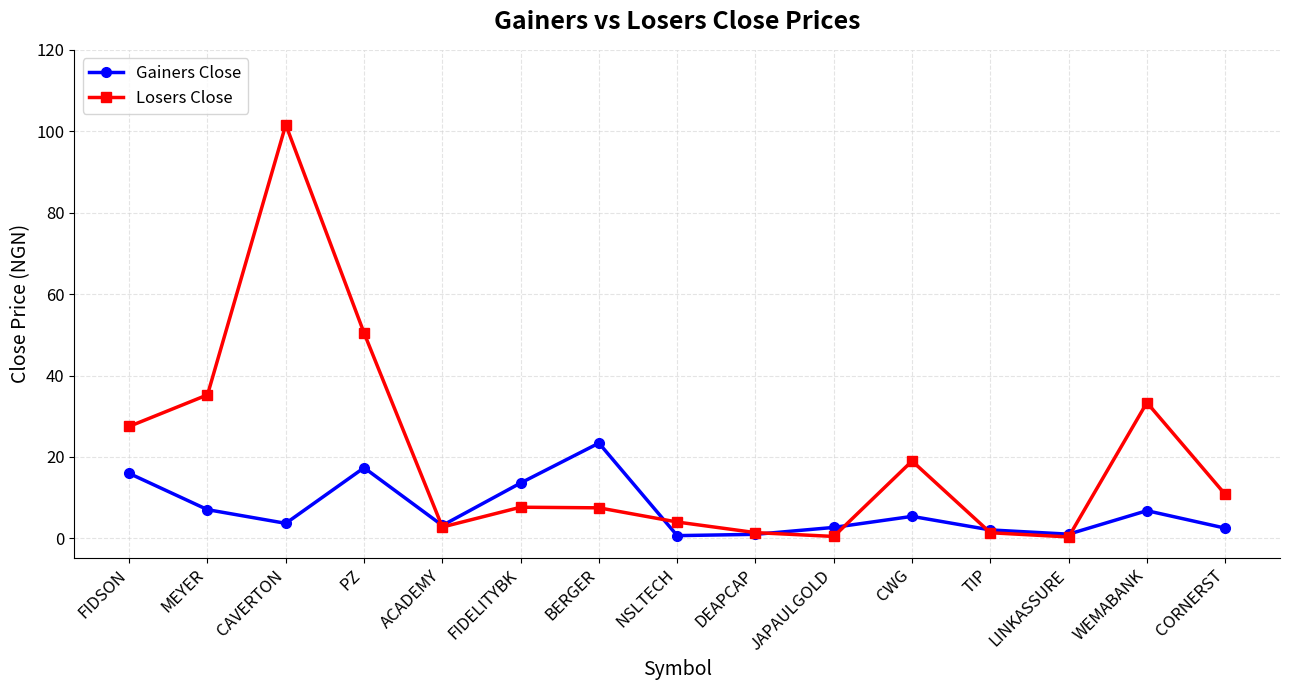

Which series has the largest range (max minus min)?

Losers Close